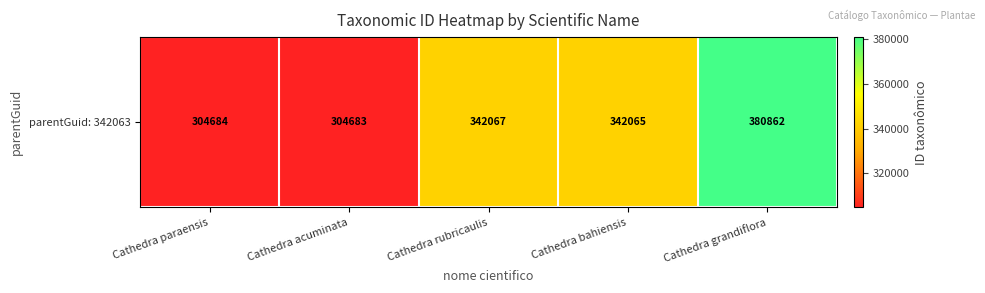

What is the minimum value shown in the chart?

304683